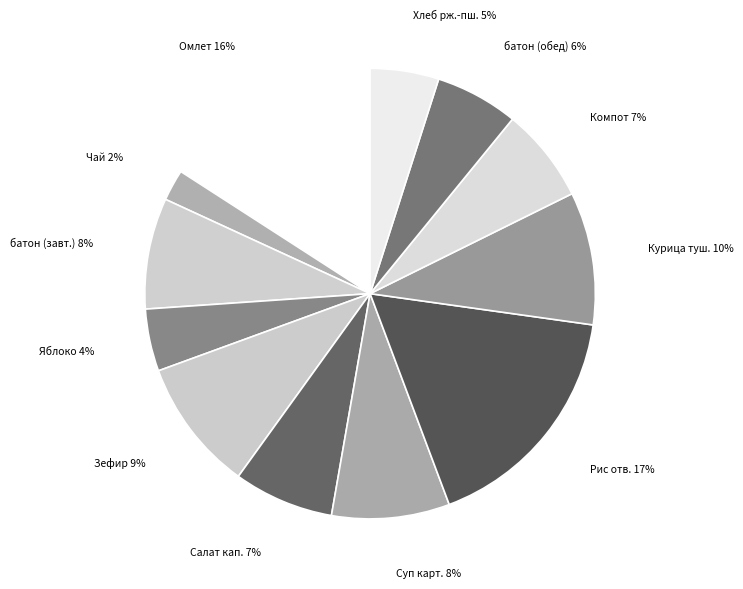

To the nearest percent, what is the average slice percentage?

8%